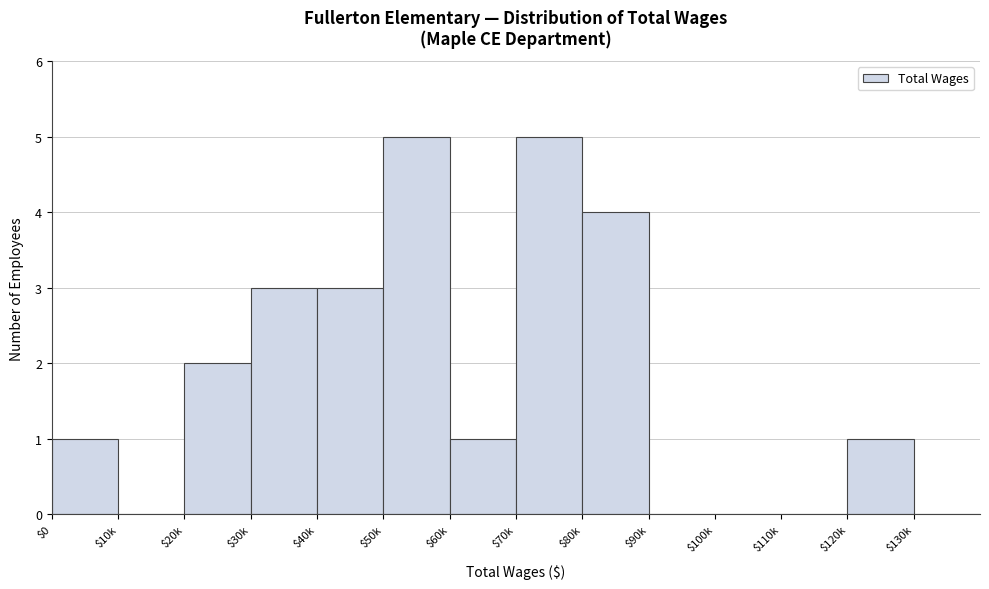

What is the maximum value shown in the chart?

5